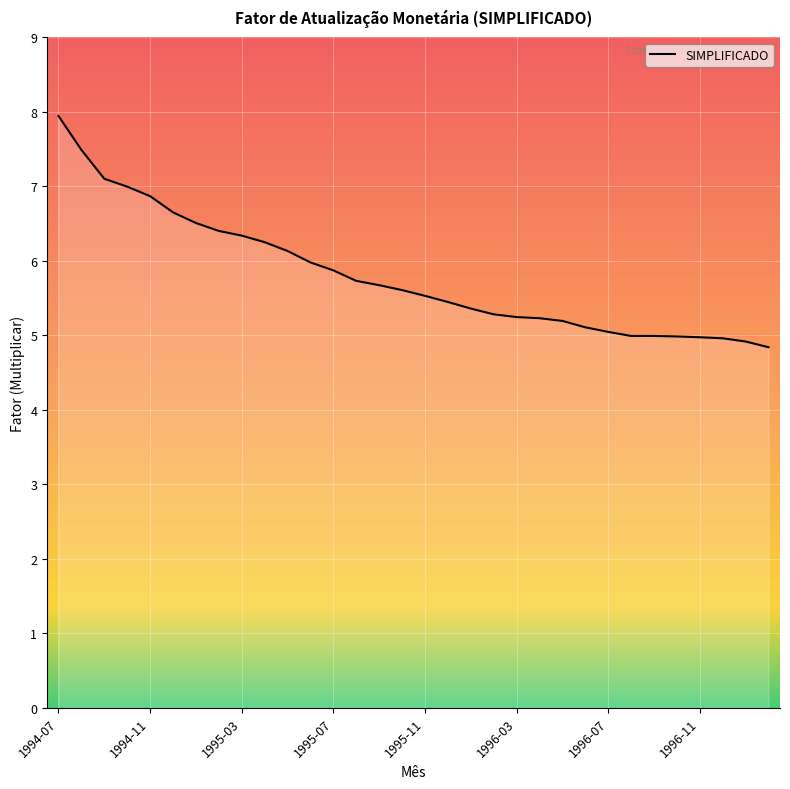

What is the smallest value displayed?

4.8